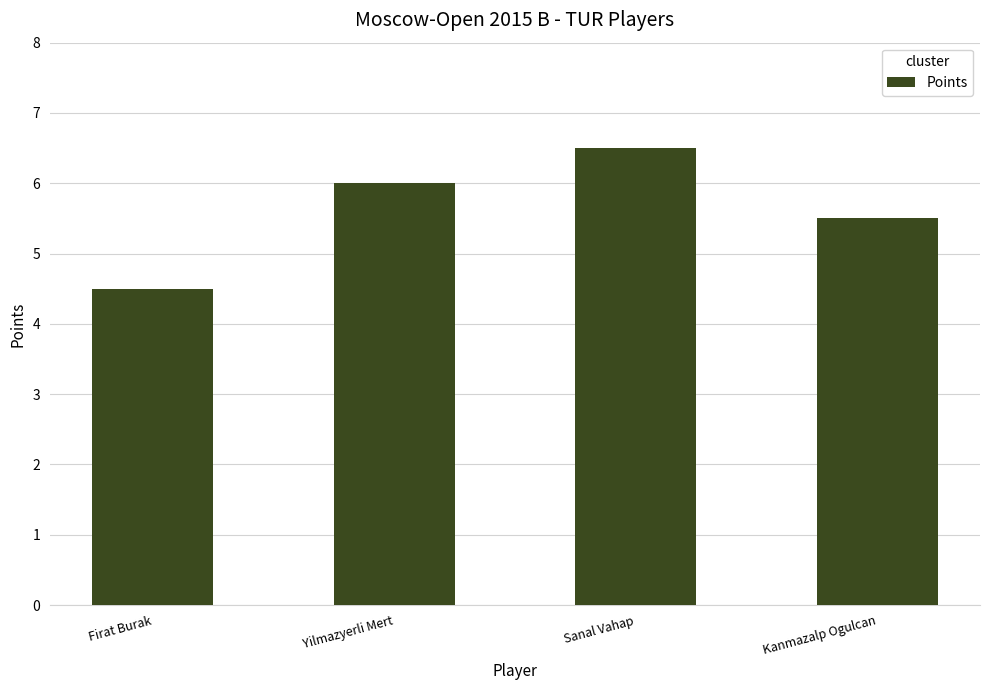

Which label corresponds to the smallest value in the chart?

Firat Burak